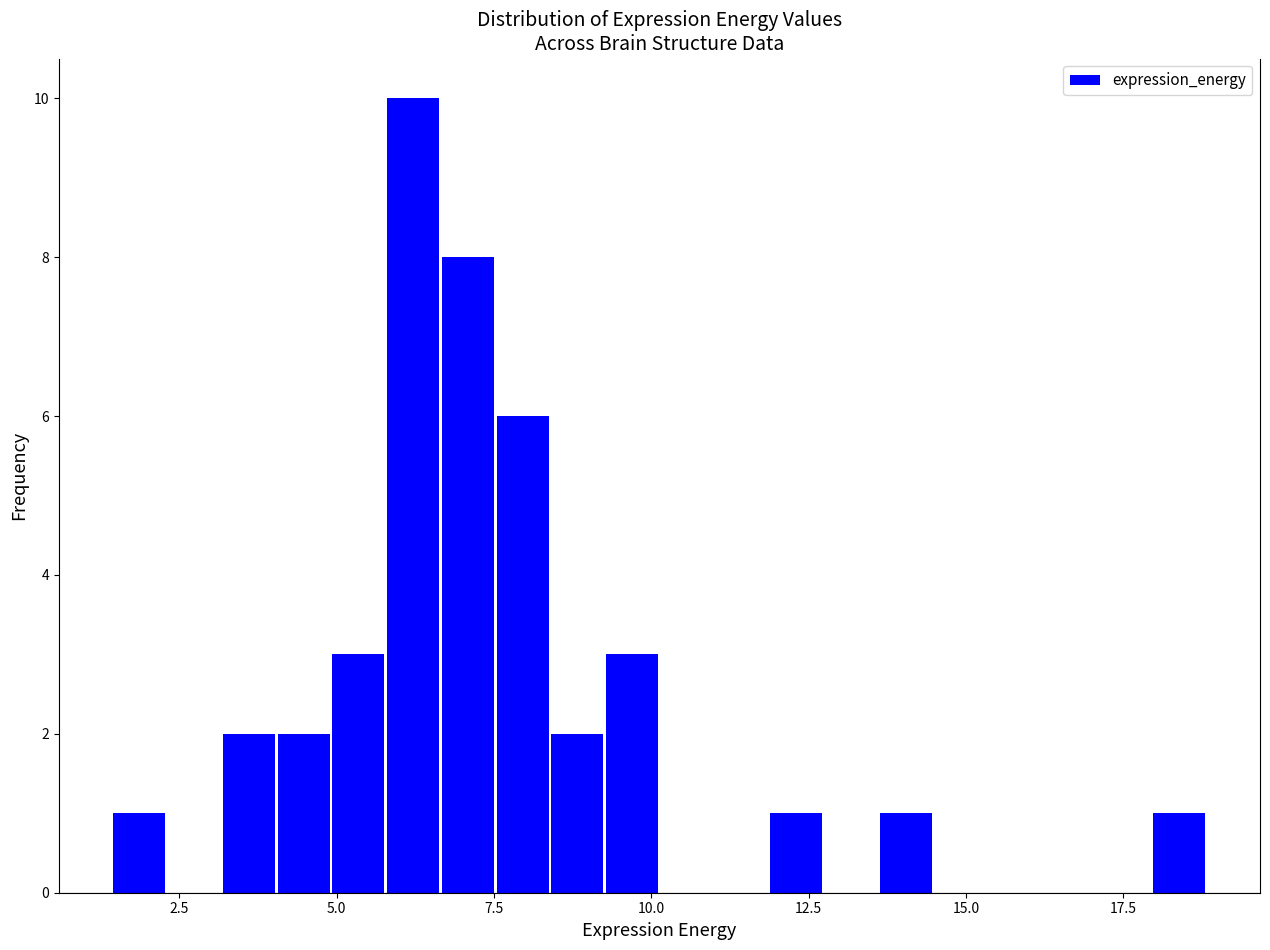

Read against the x-axis, roughly where is the centre of the tallest bar?

6.0